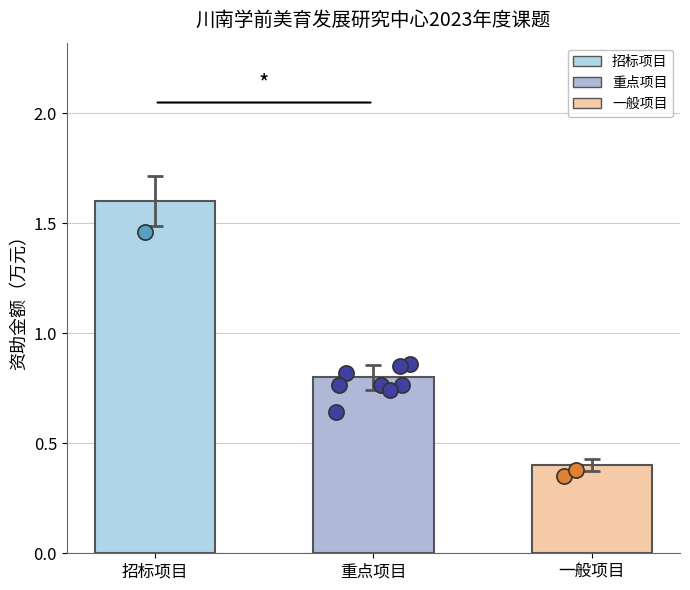

What is the change in value from 重点项目 to 一般项目?

-0.4